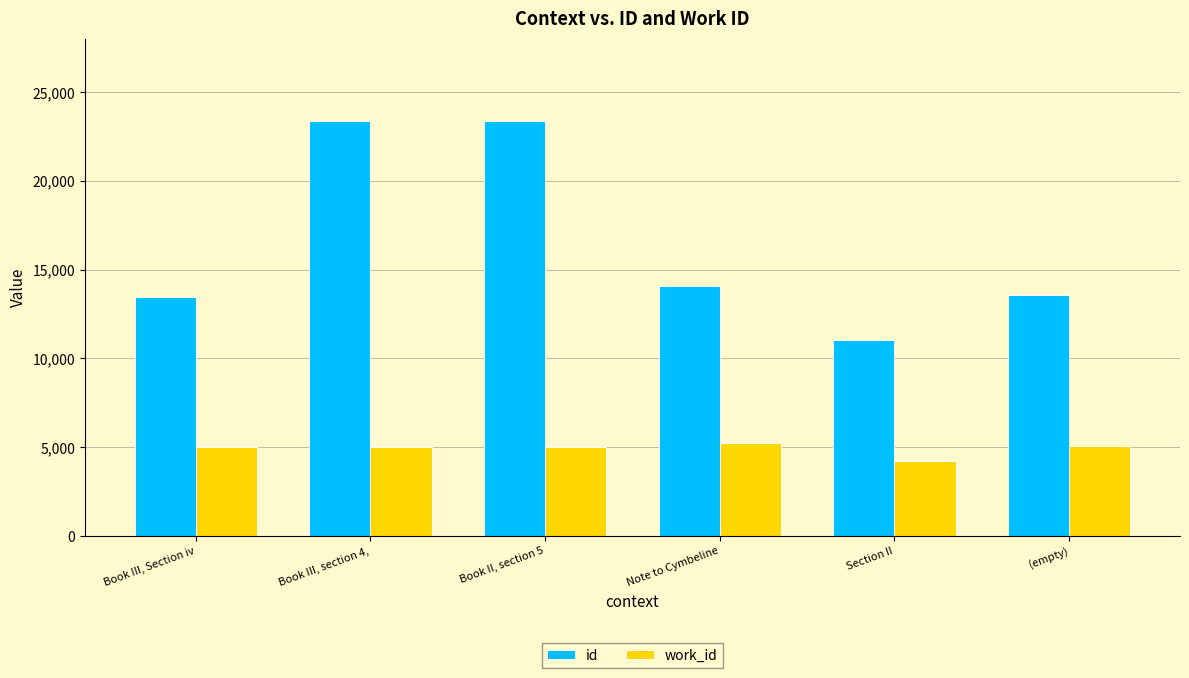

Which category has the lowest value in the id series?

Section II